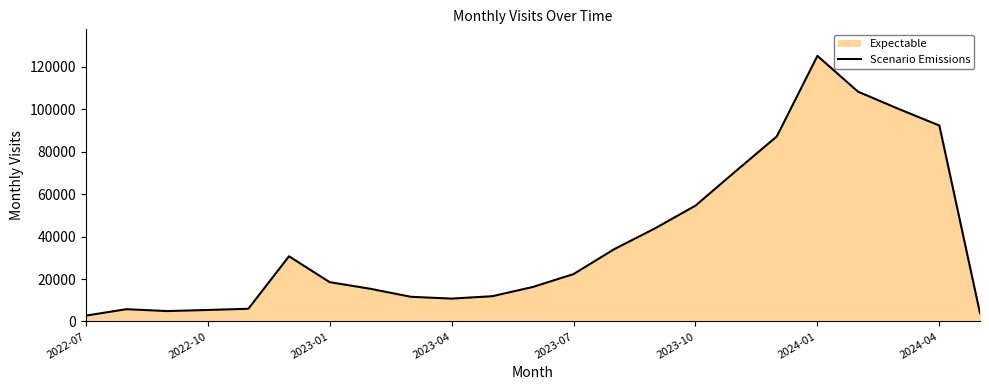

How many lines are shown in the chart?

1